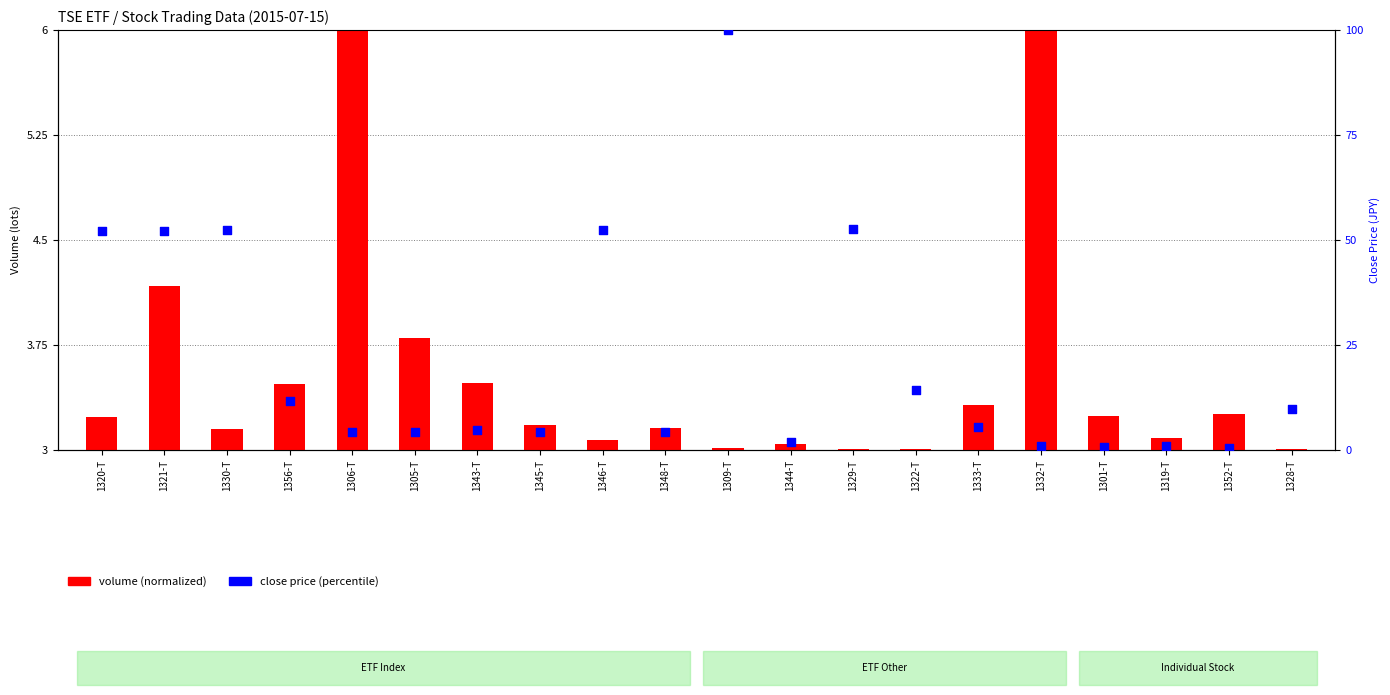

Which series contains the lowest Y value?

close price (percentile)